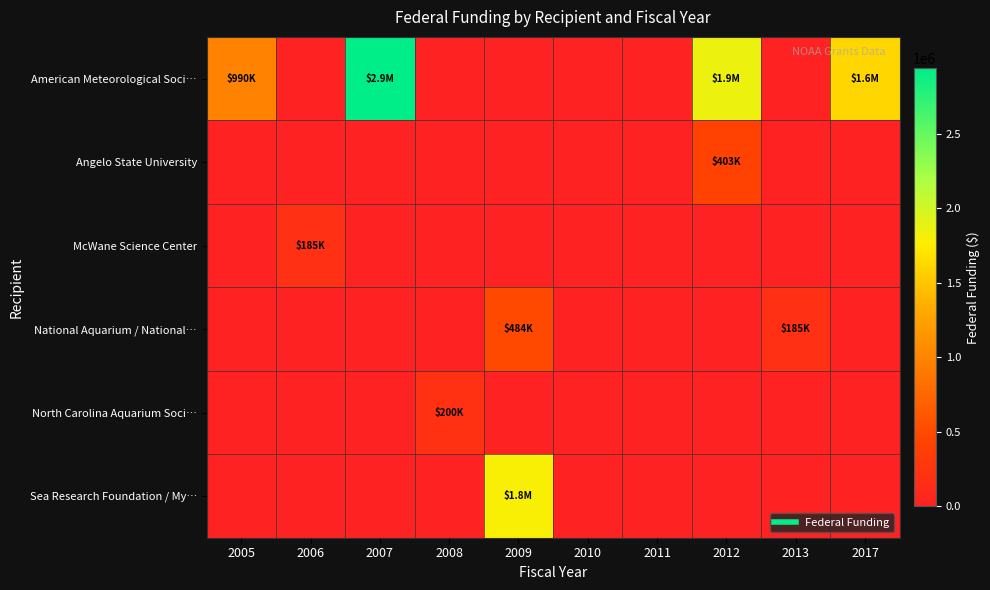

Which series has the largest range (max minus min)?

American Meteorological Soci…